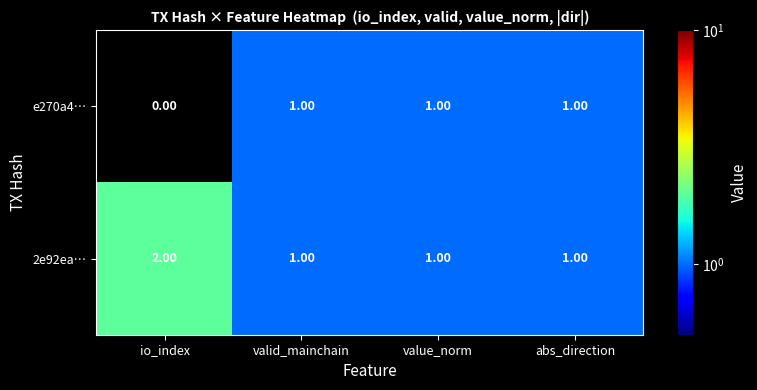

Where is e270a4… nearest to the value 0?

io_index